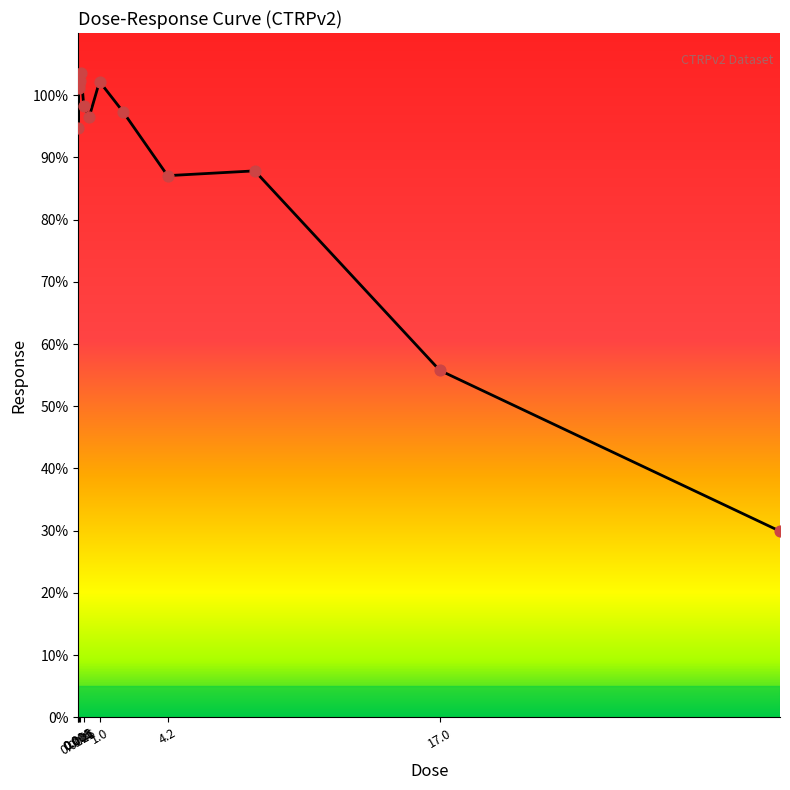

What is the greatest value displayed?

103.6